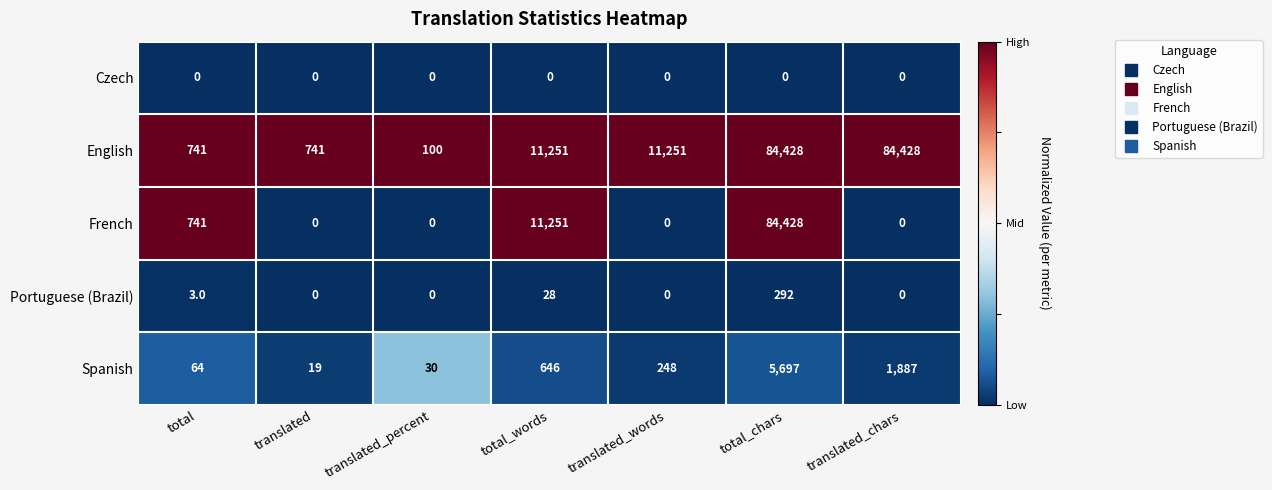

Count the number of categories in the chart.

7